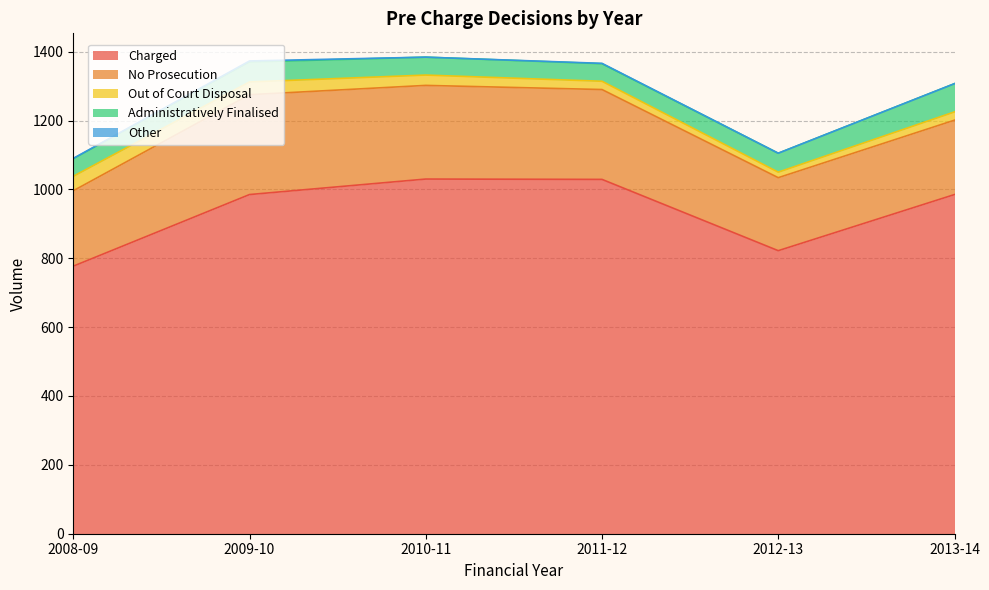

Does the chart display data point markers on the line(s)?

No